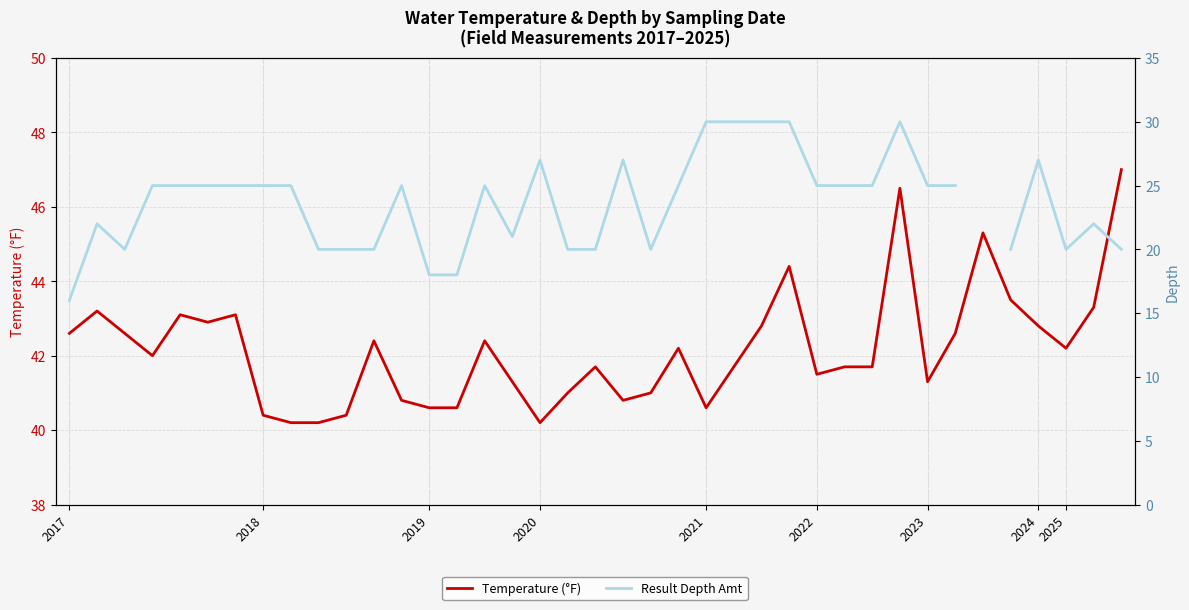

What are all the series names shown in the legend?

Temperature (°F), Result Depth Amt